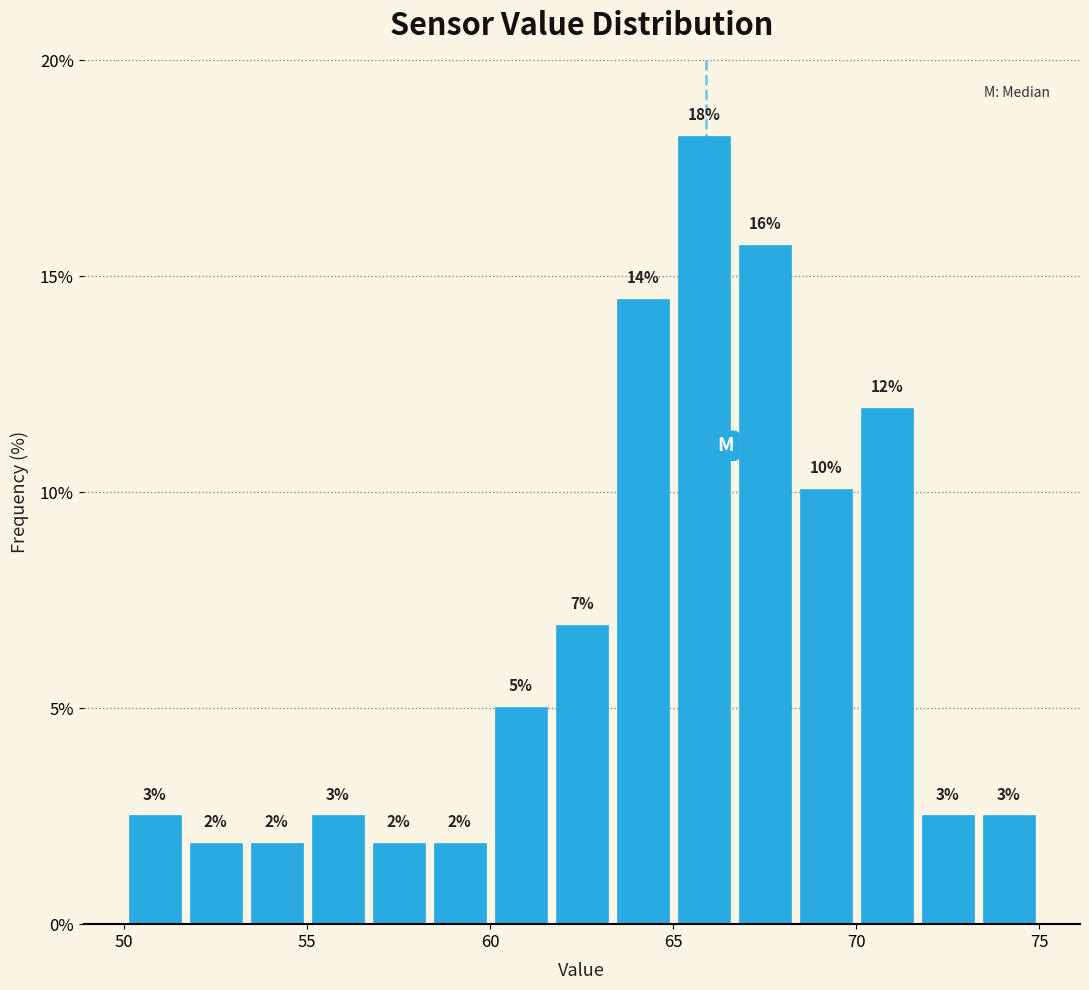

Around what value on the x-axis is the tallest bar? Give the approximate position of its centre, as read against the axis.

66.0